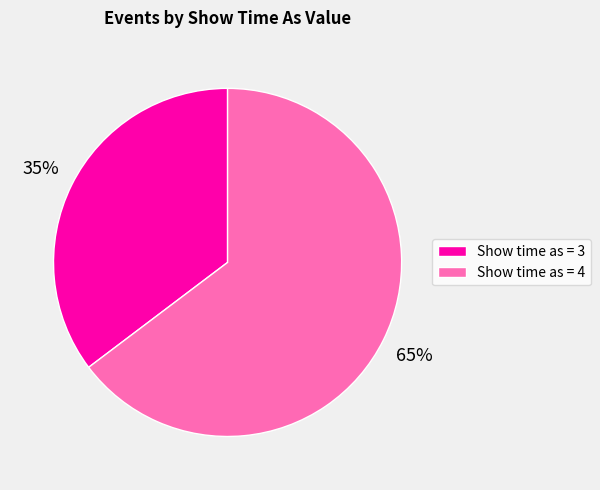

To the nearest percent, what is the average slice percentage?

50%